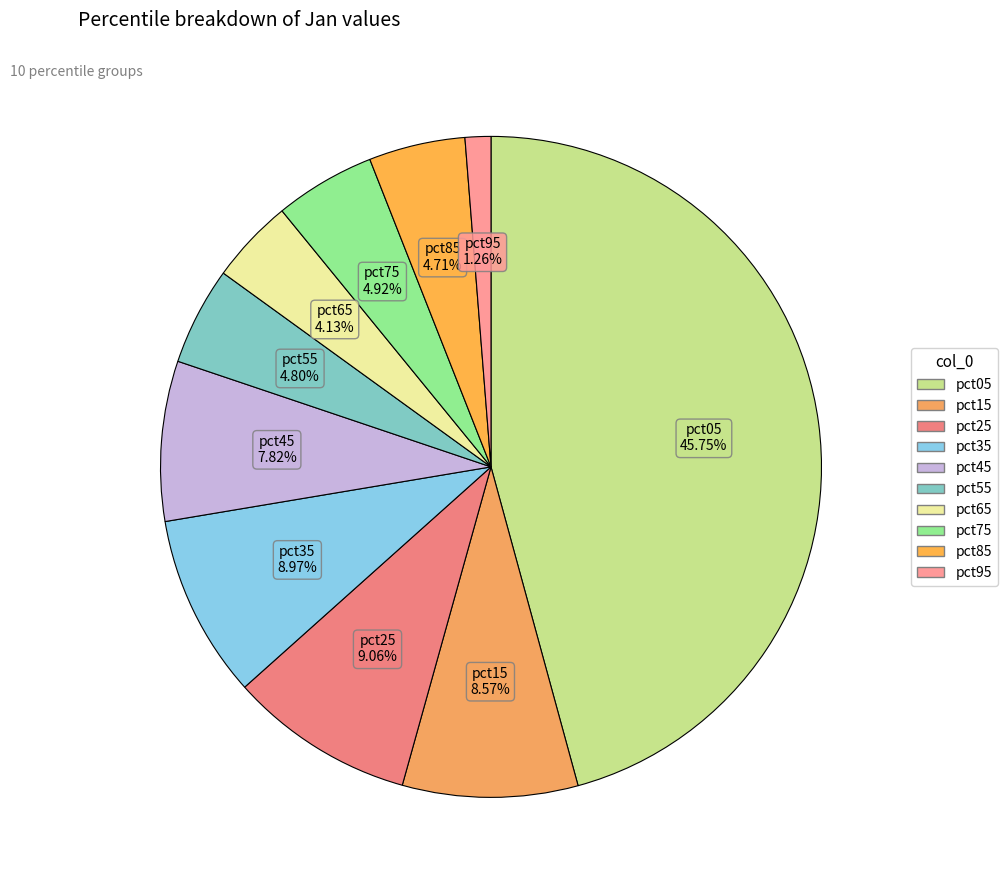

Which slice is the largest?

pct05